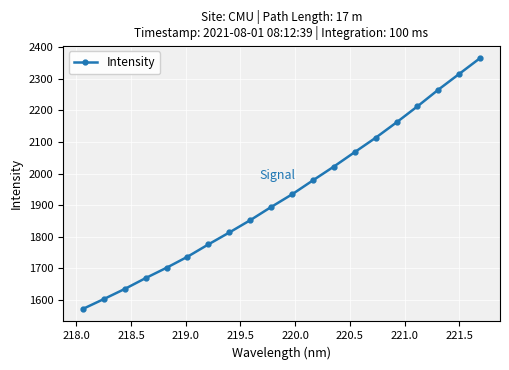

What is the value of the 16th point from the left?

2162.2